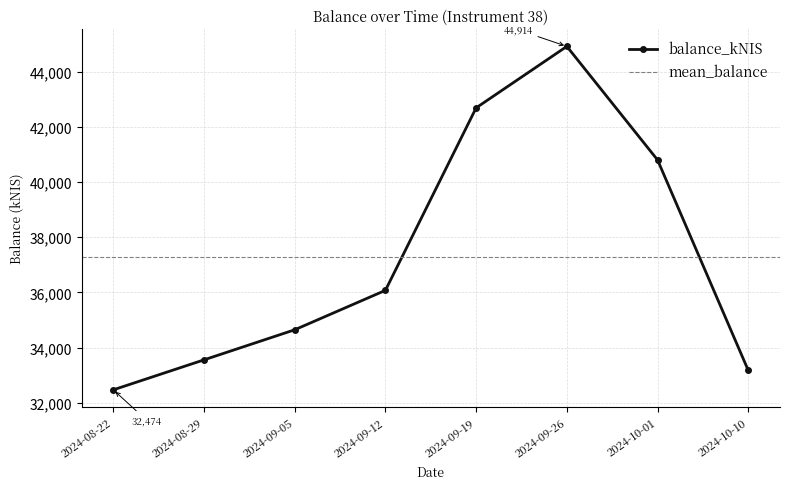

Does the chart display data point markers on the line(s)?

Yes